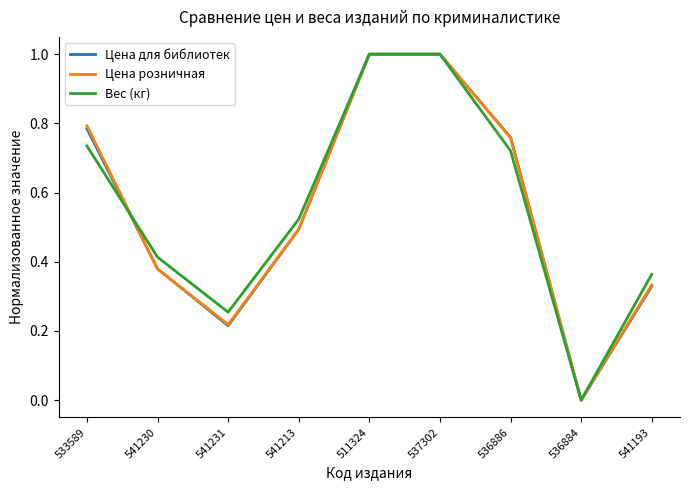

What is the total value across all series at 541193?

1.0